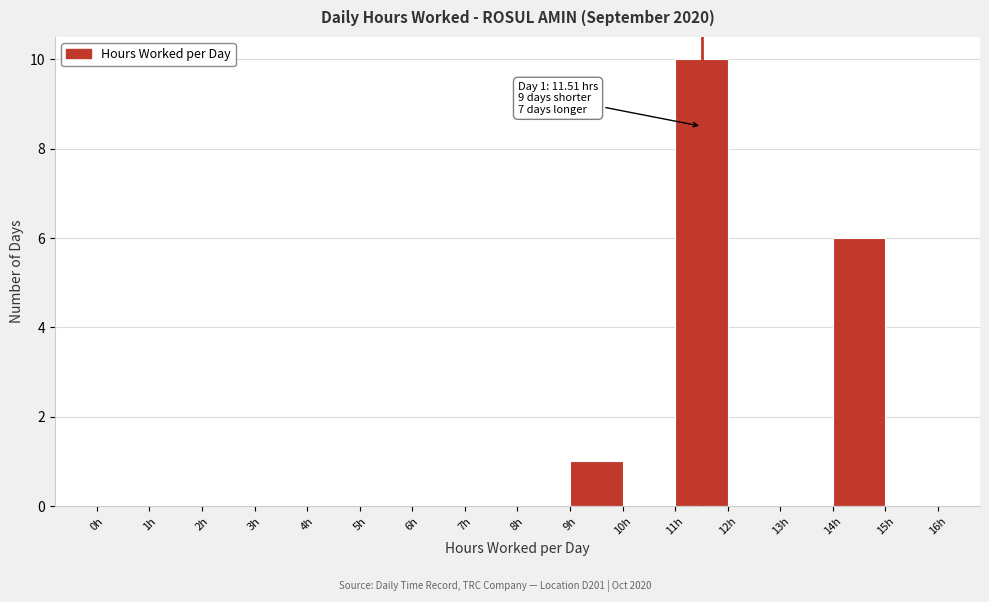

Which range on the x-axis has the tallest bar?

11 to 12